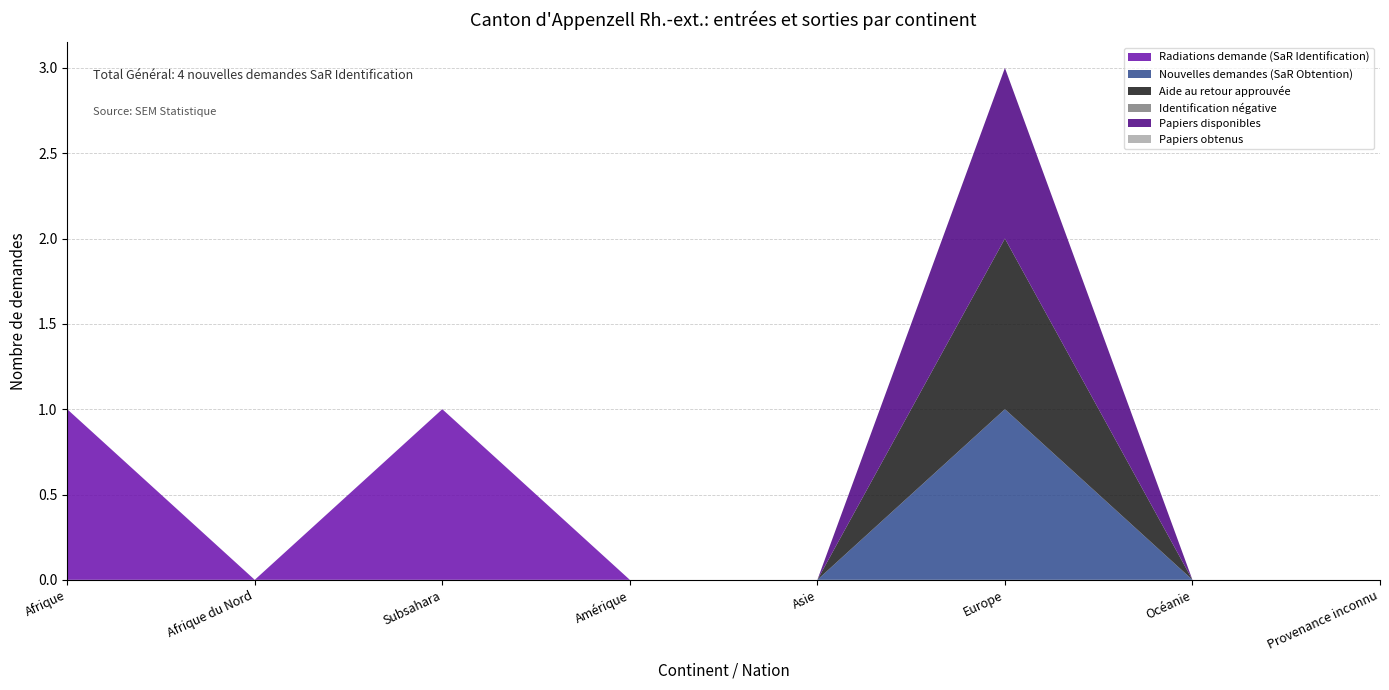

Does the chart have visible grid lines?

Yes